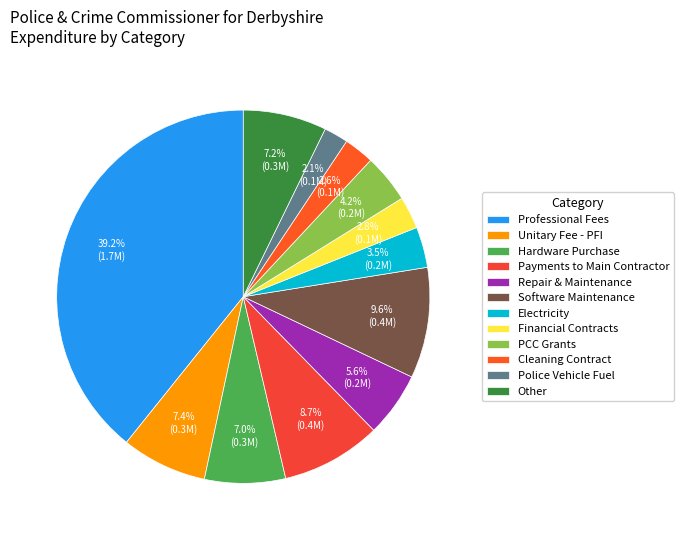

To the nearest percent, what is the average slice percentage?

8%